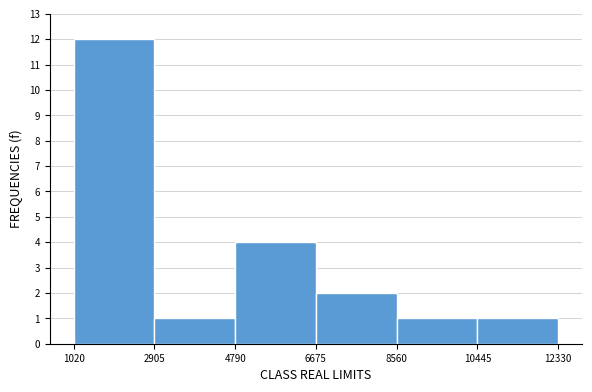

Which range on the x-axis has the tallest bar?

1020 to 2905